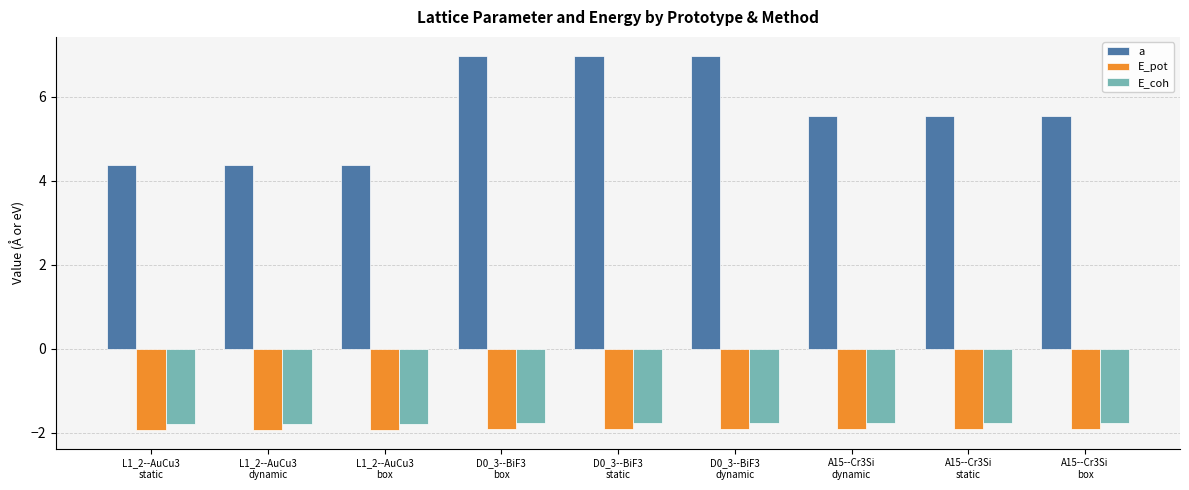

Which series has the largest total across all categories?

a